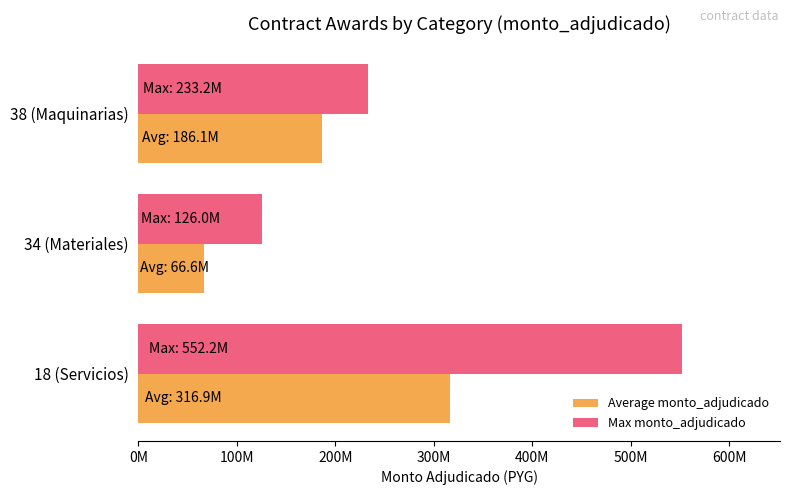

What are all the series names shown in the legend?

Average monto_adjudicado, Max monto_adjudicado